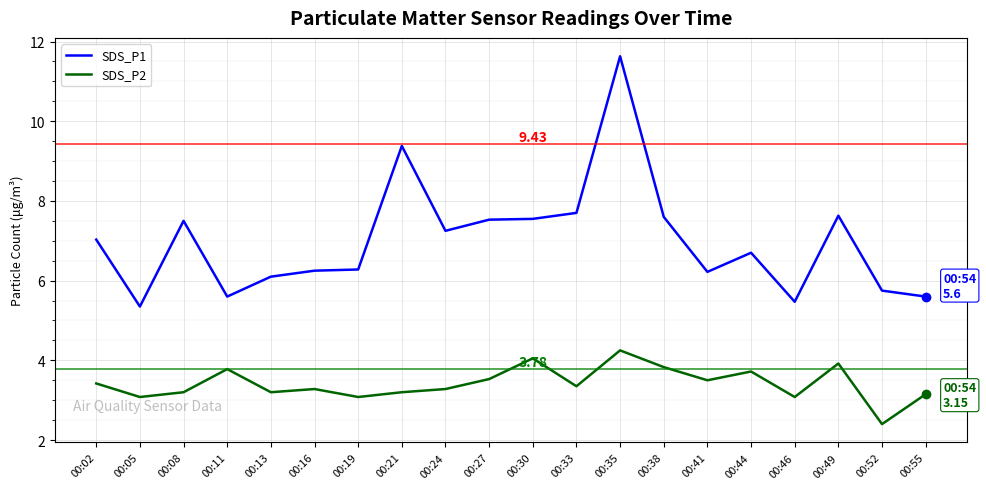

How many categories are shown in the chart?

20